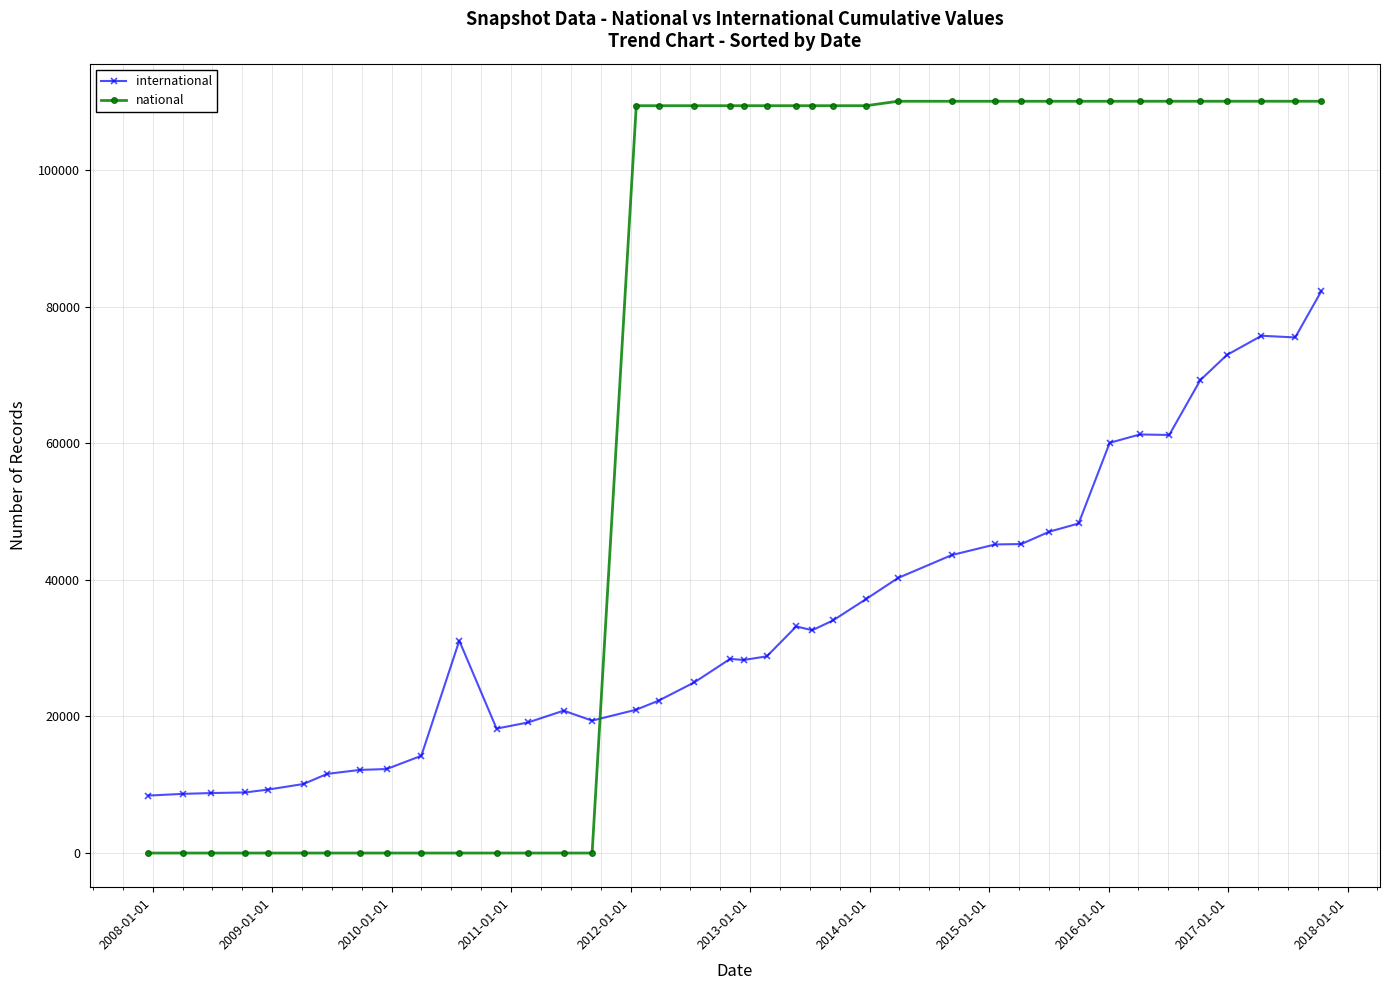

Does the chart have visible grid lines?

Yes